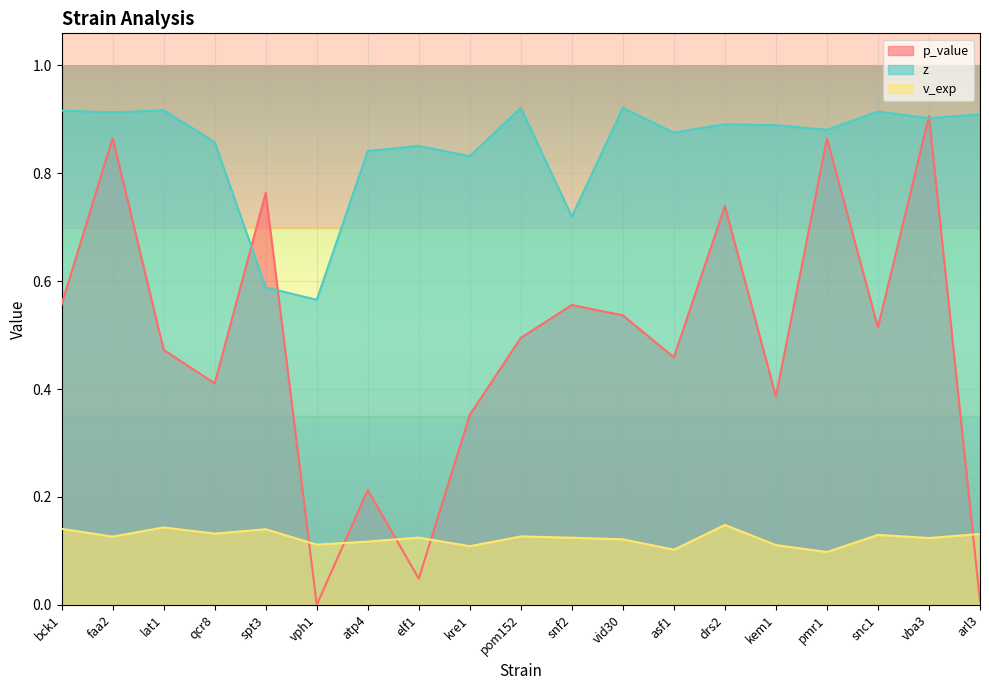

What is the value of the p_value point at the 16th from the left?

0.9